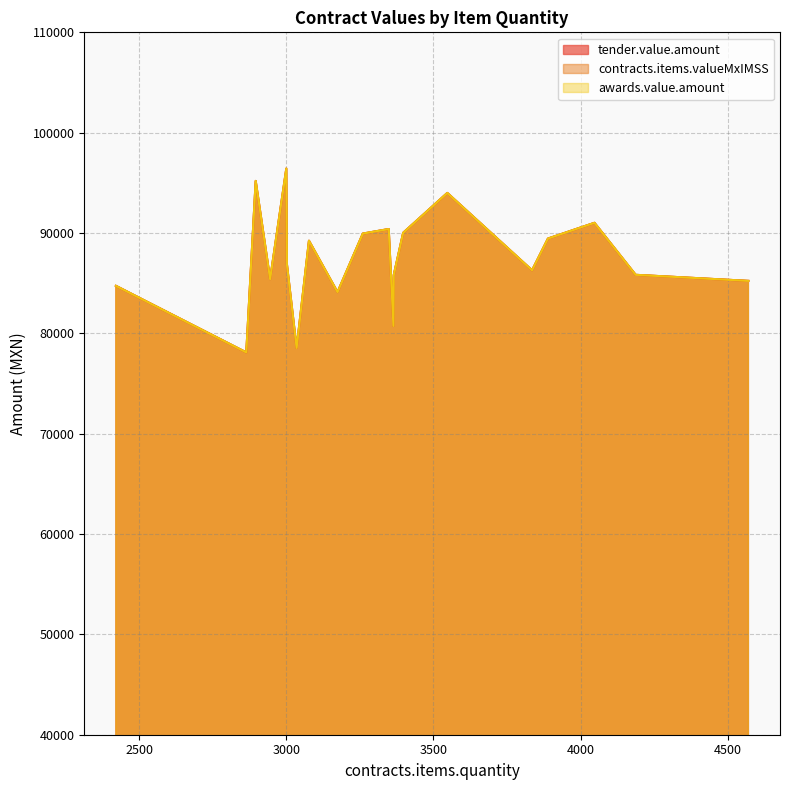

True or false: awards.value.amount and tender.value.amount intersect in this chart.

False